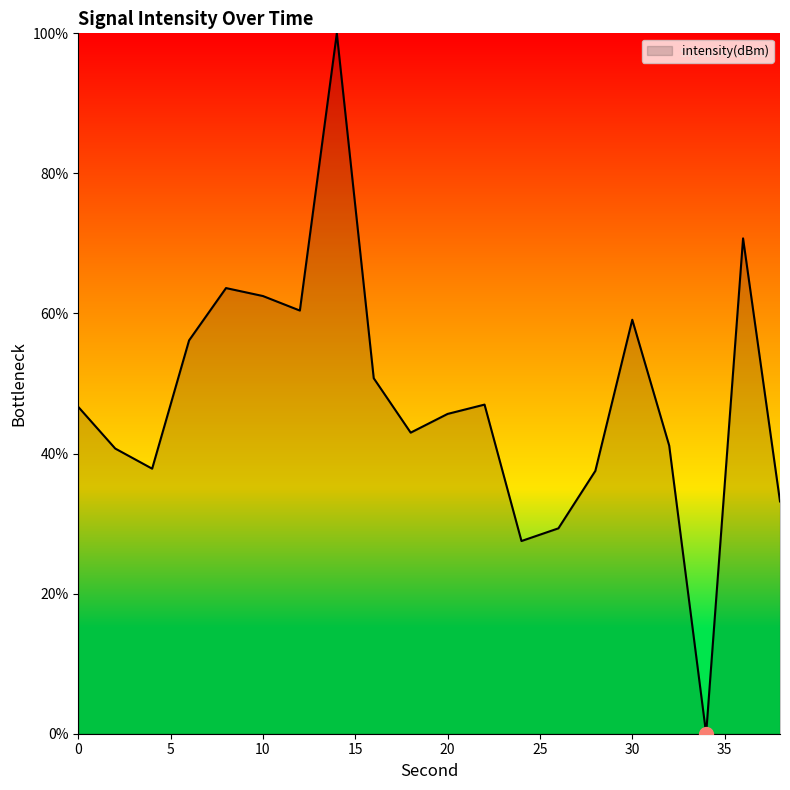

Is this an area chart (filled region under the line)?

Yes